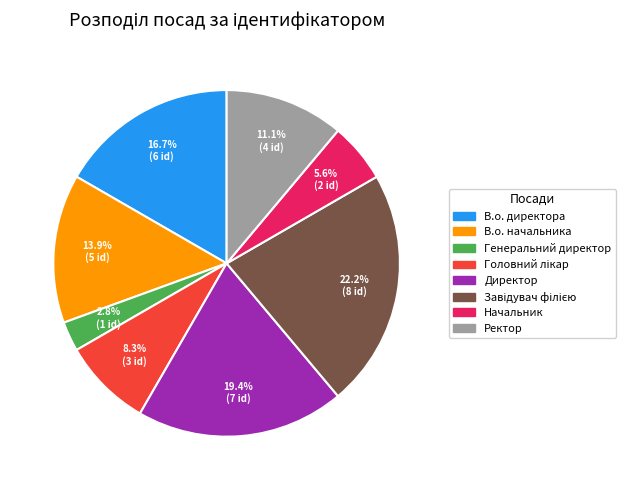

Does Генеральний директор account for over 50% of the chart?

No